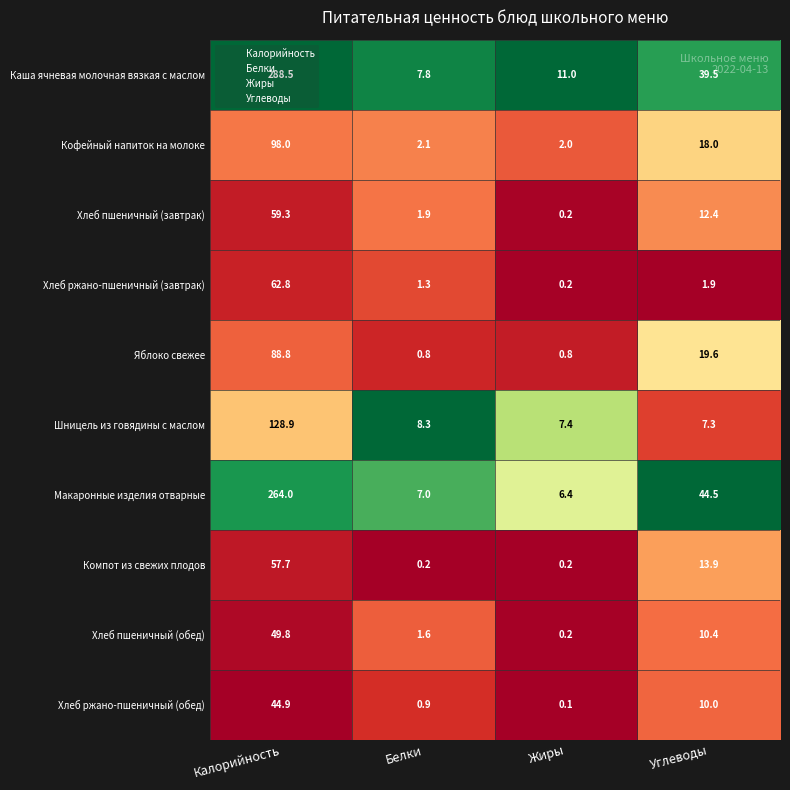

How many series are shown in this chart?

10